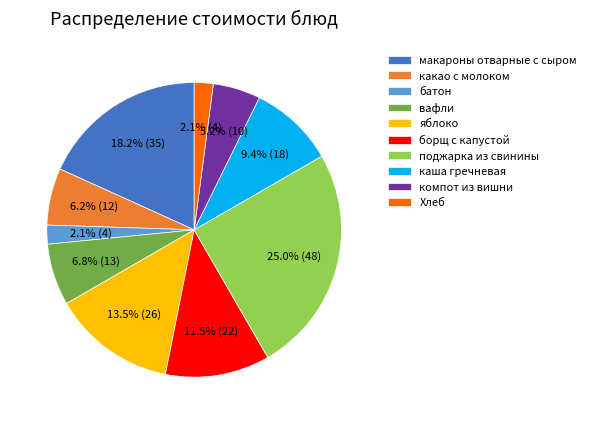

True or false: компот из вишни accounts for 5% of the total.

True